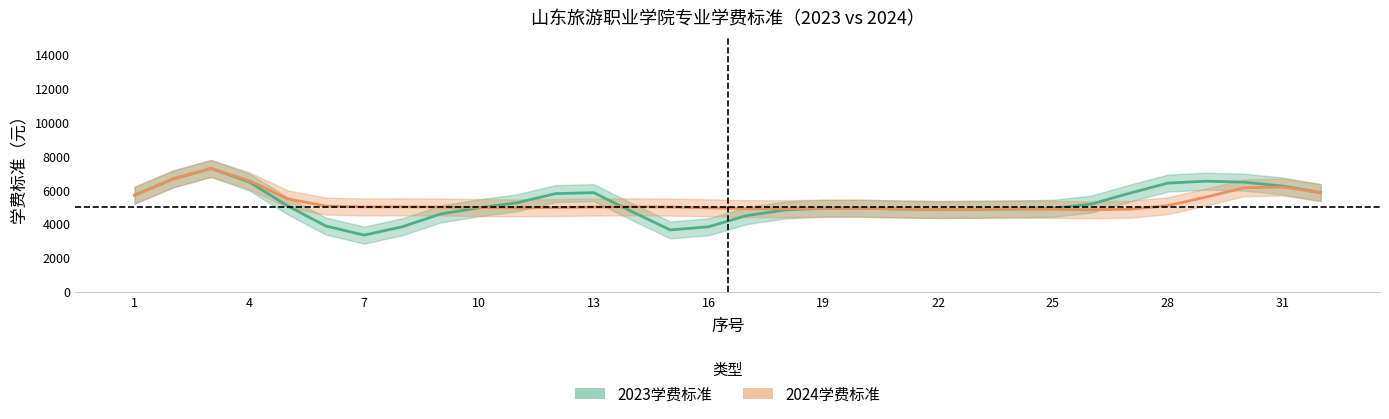

At which category does 2024学费标准 reach its first local peak?

3